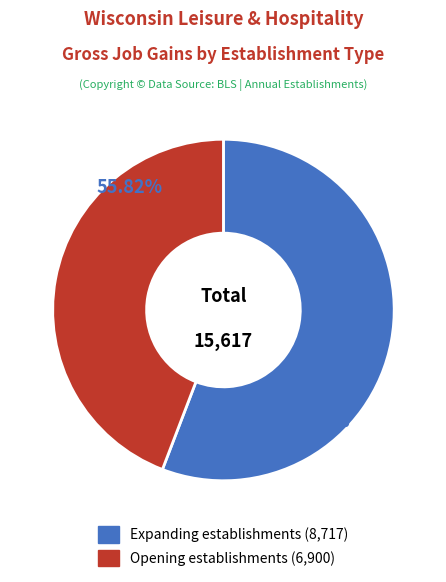

Rank the series by their maximum value, from highest to lowest.

Expanding establishments, Opening establishments